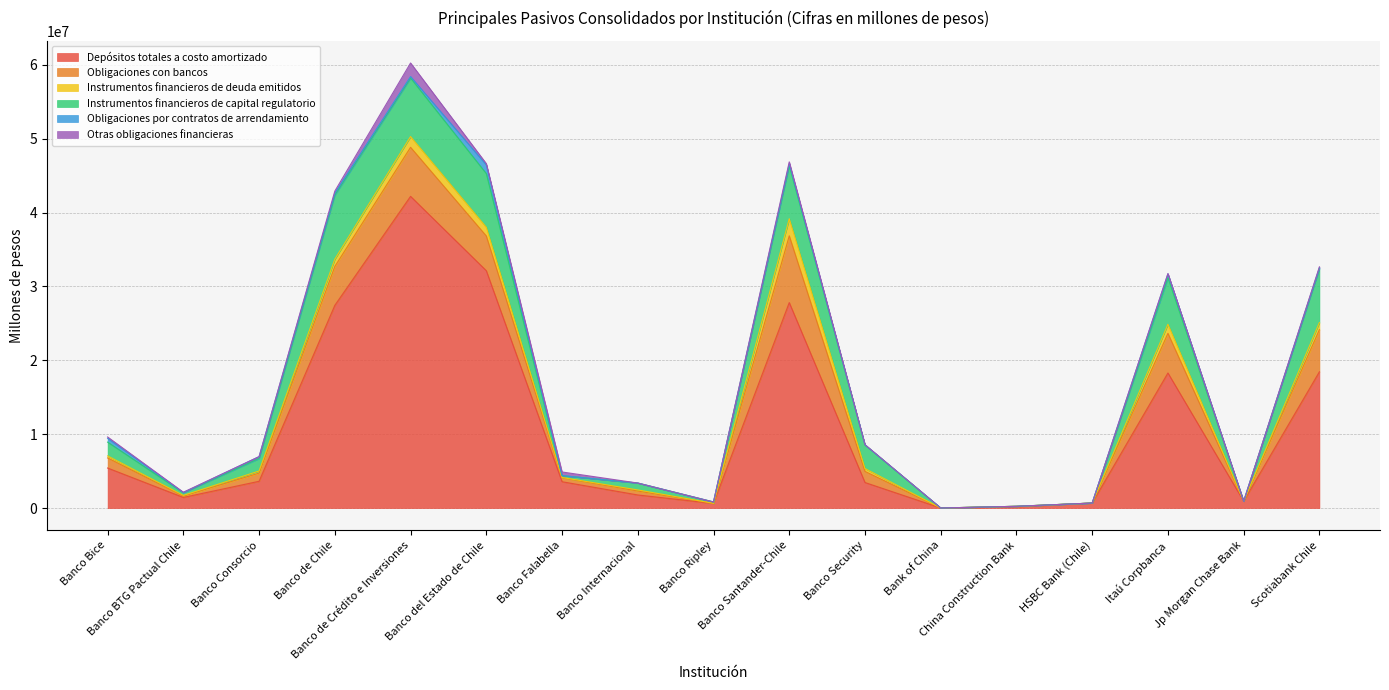

True or false: Instrumentos financieros de deuda emitidos has a value of 969911.3 at Scotiabank Chile.

True